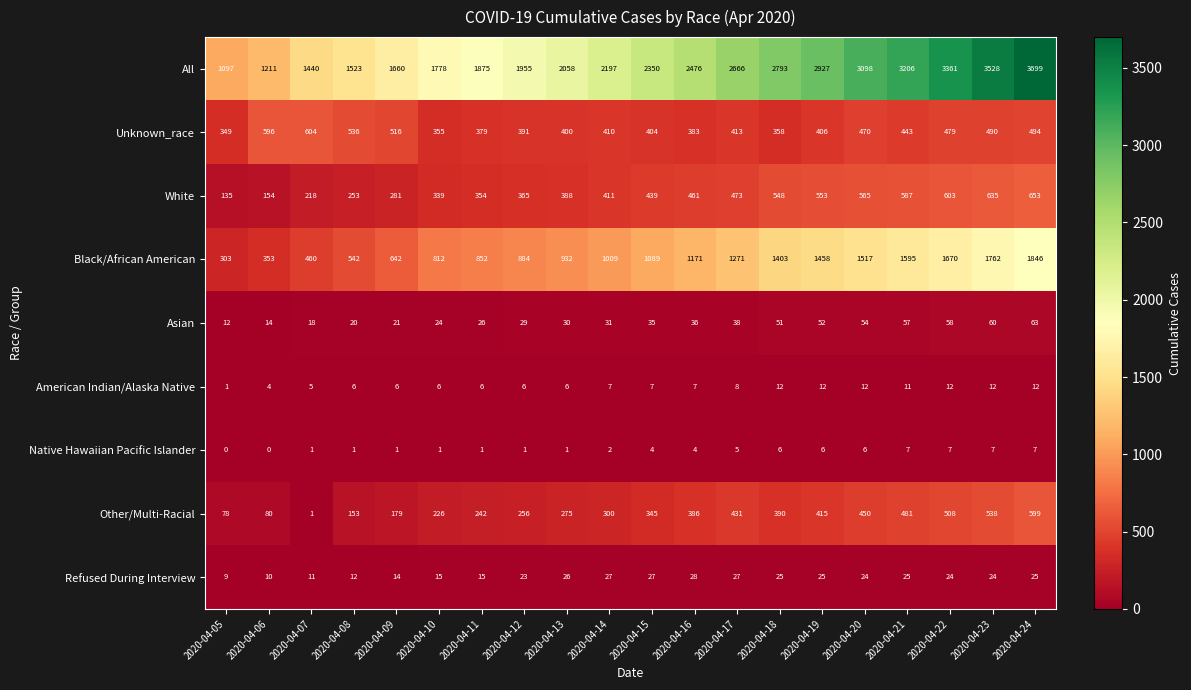

What is the approximate value of Black/African American at 2020-04-10?

812